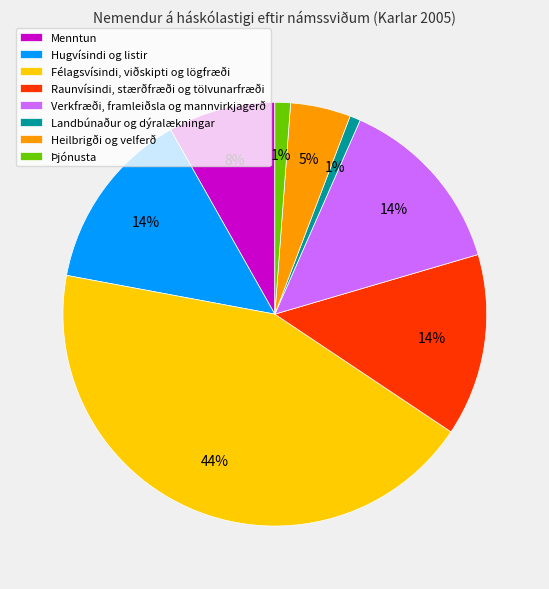

Which slice is the largest?

Félagsvísindi, viðskipti og lögfræði